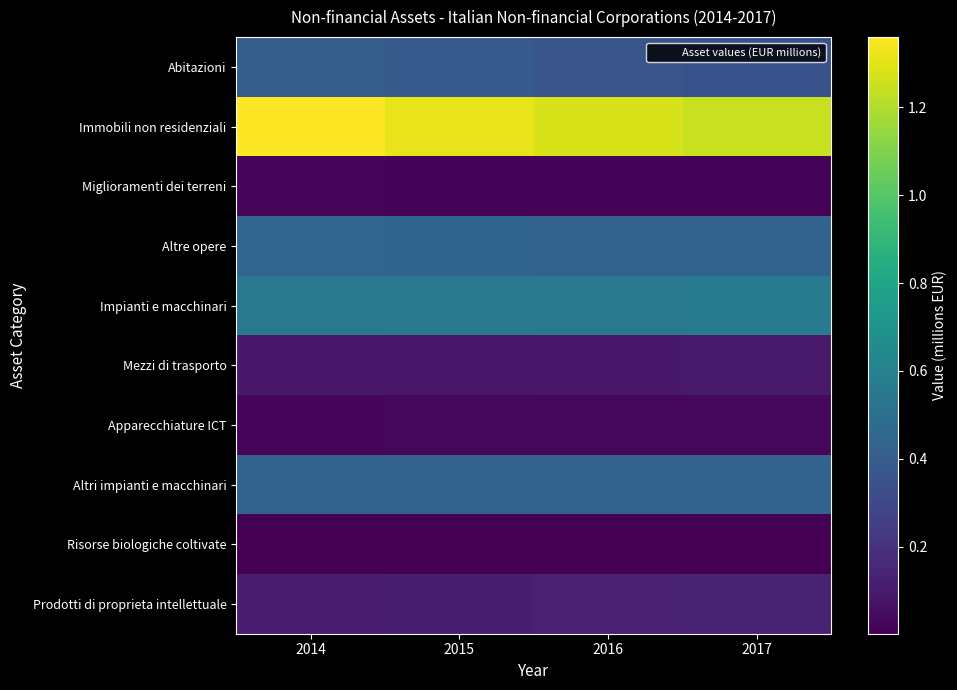

What is the smallest value displayed?

1659.0